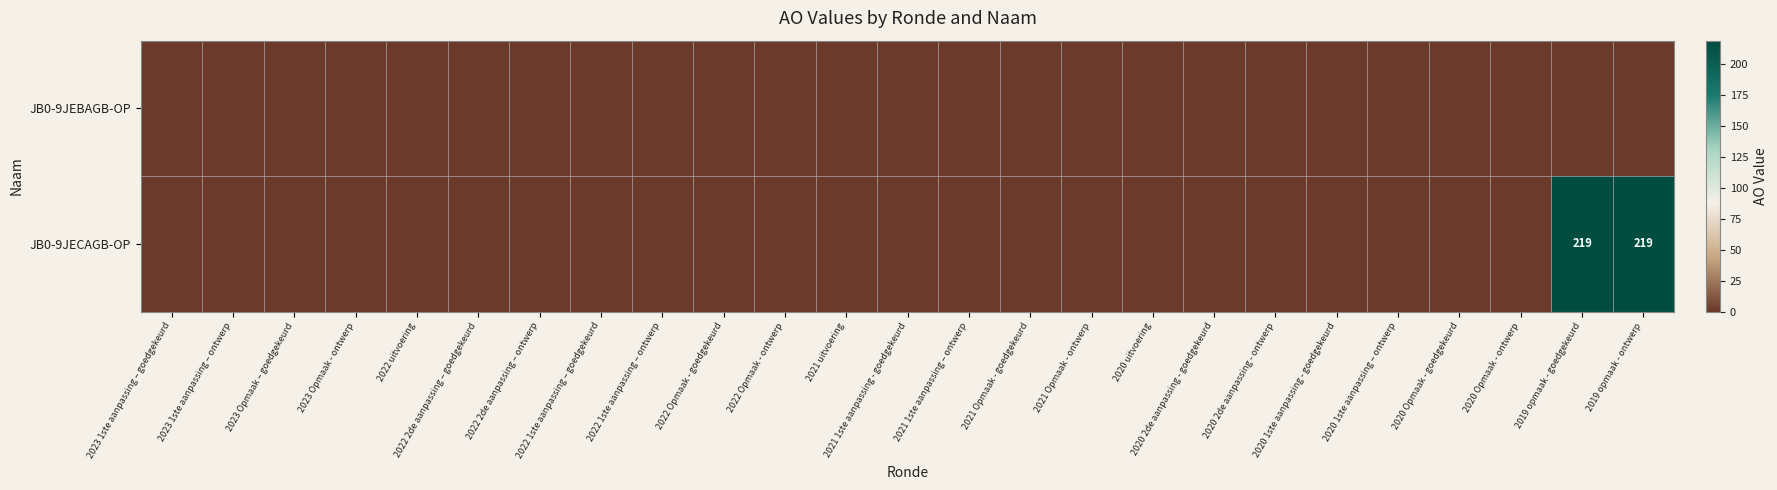

The JB0-9JECAGB-OP series shows 94 at 2020 Opmaak - ontwerp. True or false?

False